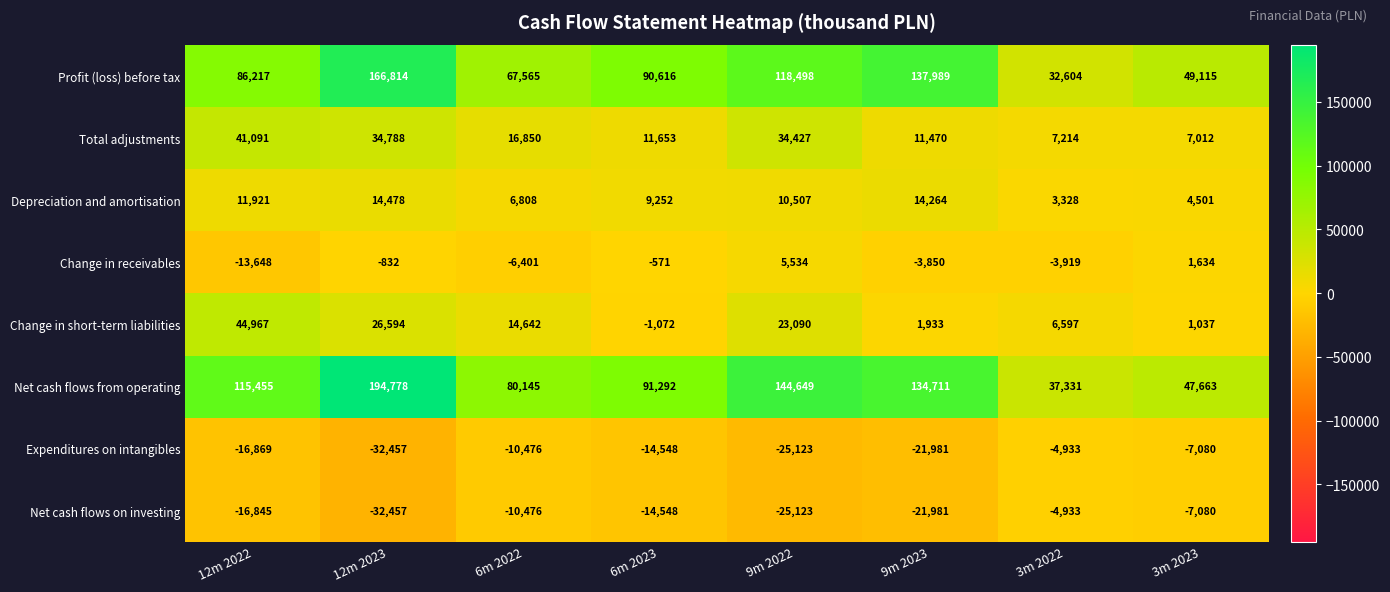

At 12m 2022, list the series in order from largest to smallest.

Net cash flows from operating, Profit (loss) before tax, Change in short-term liabilities, Total adjustments, Depreciation and amortisation, Change in receivables, Net cash flows on investing, Expenditures on intangibles